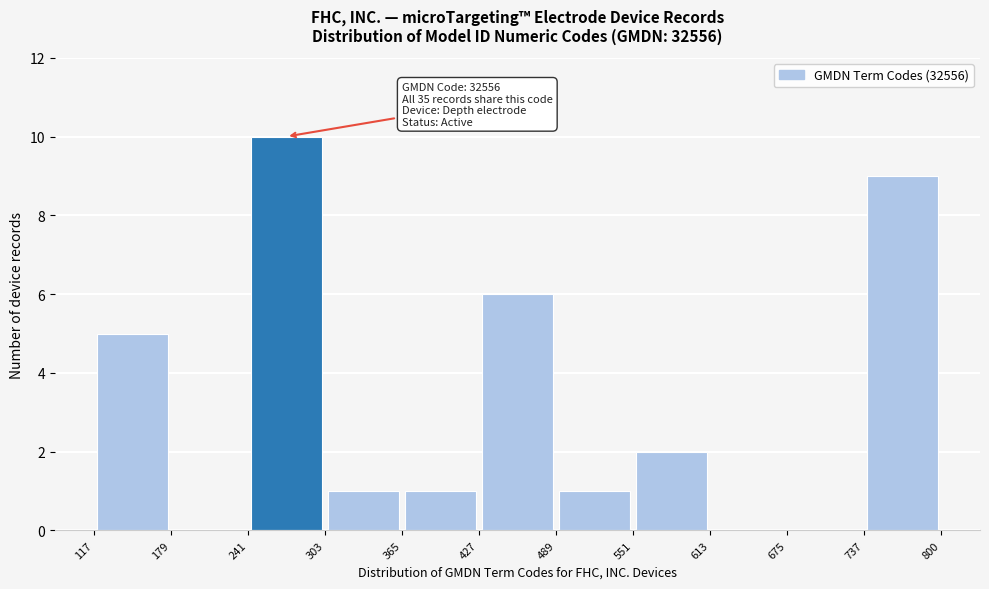

Which range on the x-axis has the tallest bar?

241 to 303